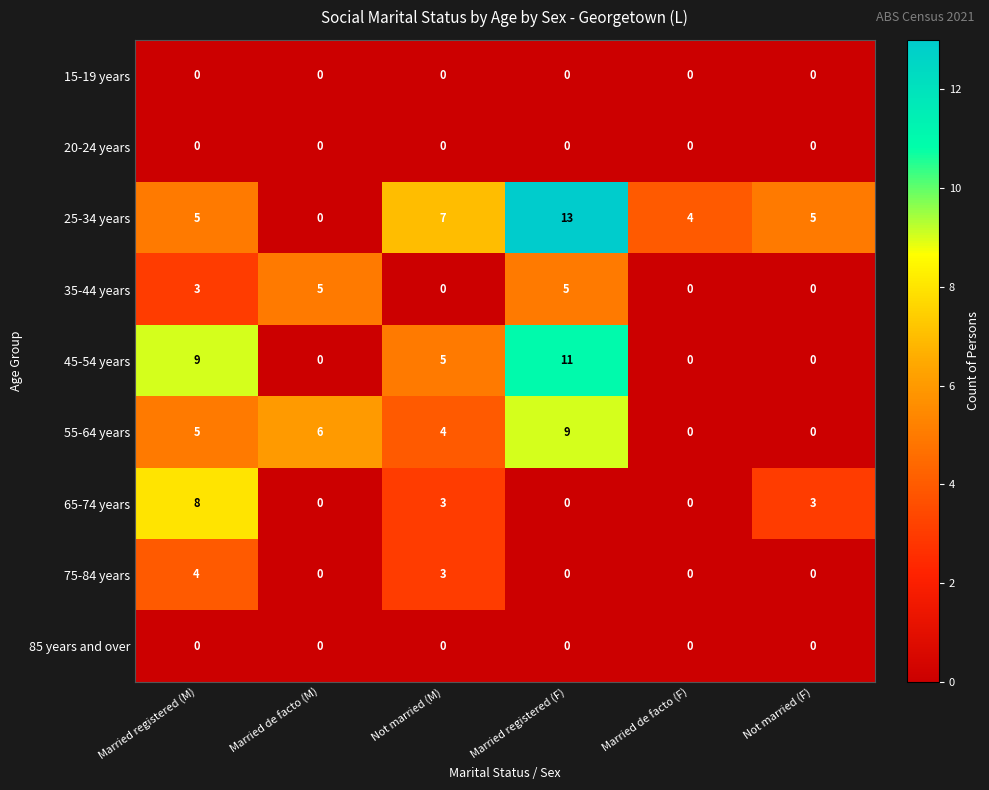

Which series has the largest total across all categories?

25-34 years